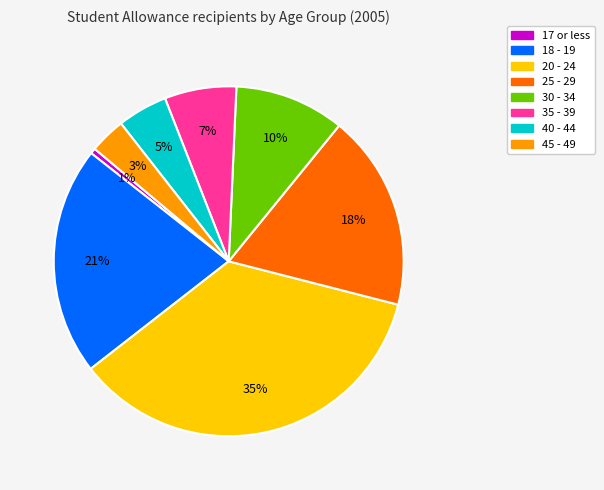

Which has a higher value, 20 - 24 or 45 - 49?

20 - 24